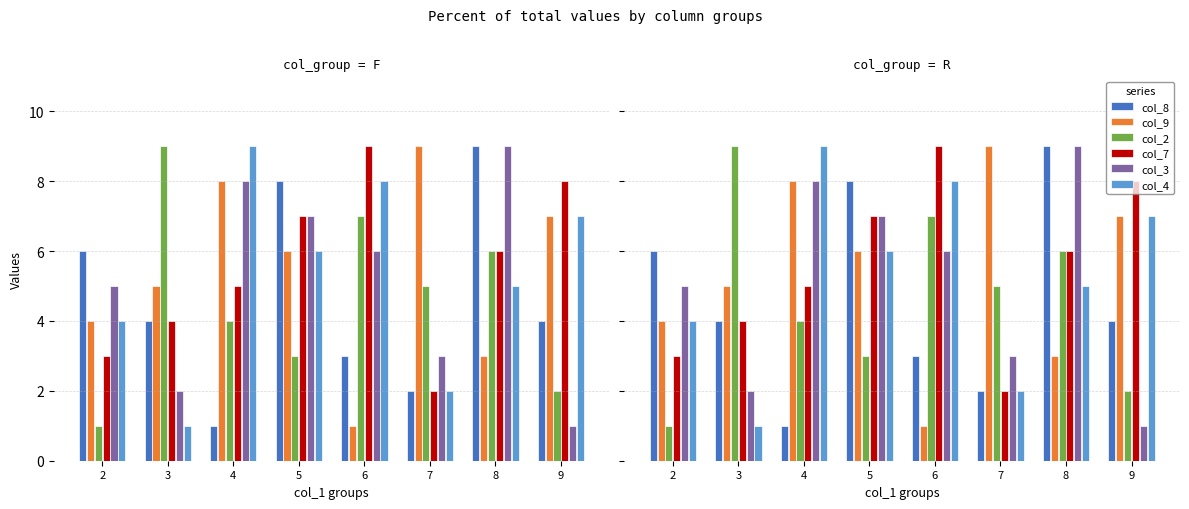

Is the value of col_4 at 6 greater than the value of col_7 at 6?

No